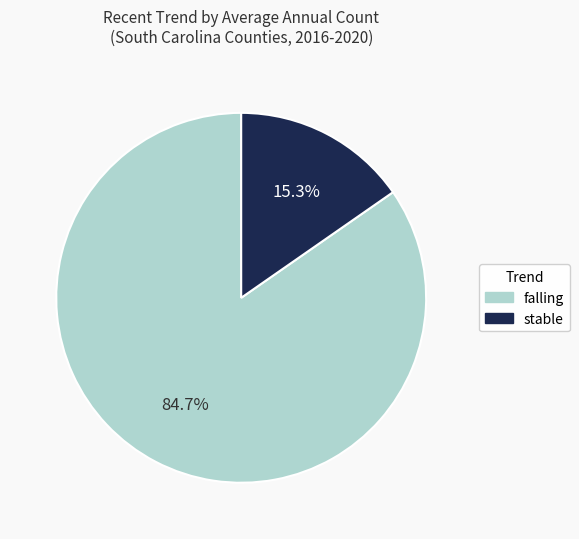

To the nearest percent, what percentage of the pie is falling?

85%